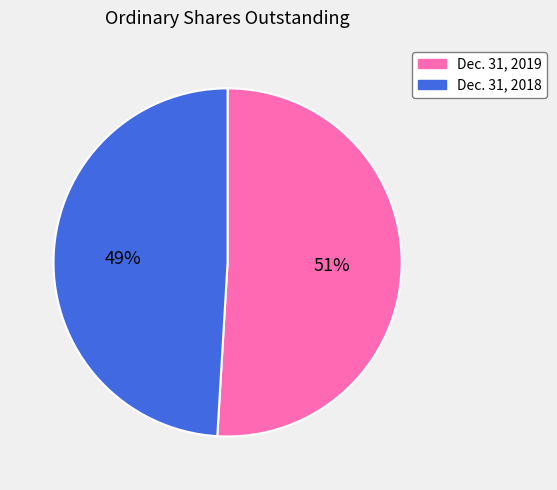

Between Dec. 31, 2019 and Dec. 31, 2018, which is larger?

Dec. 31, 2019